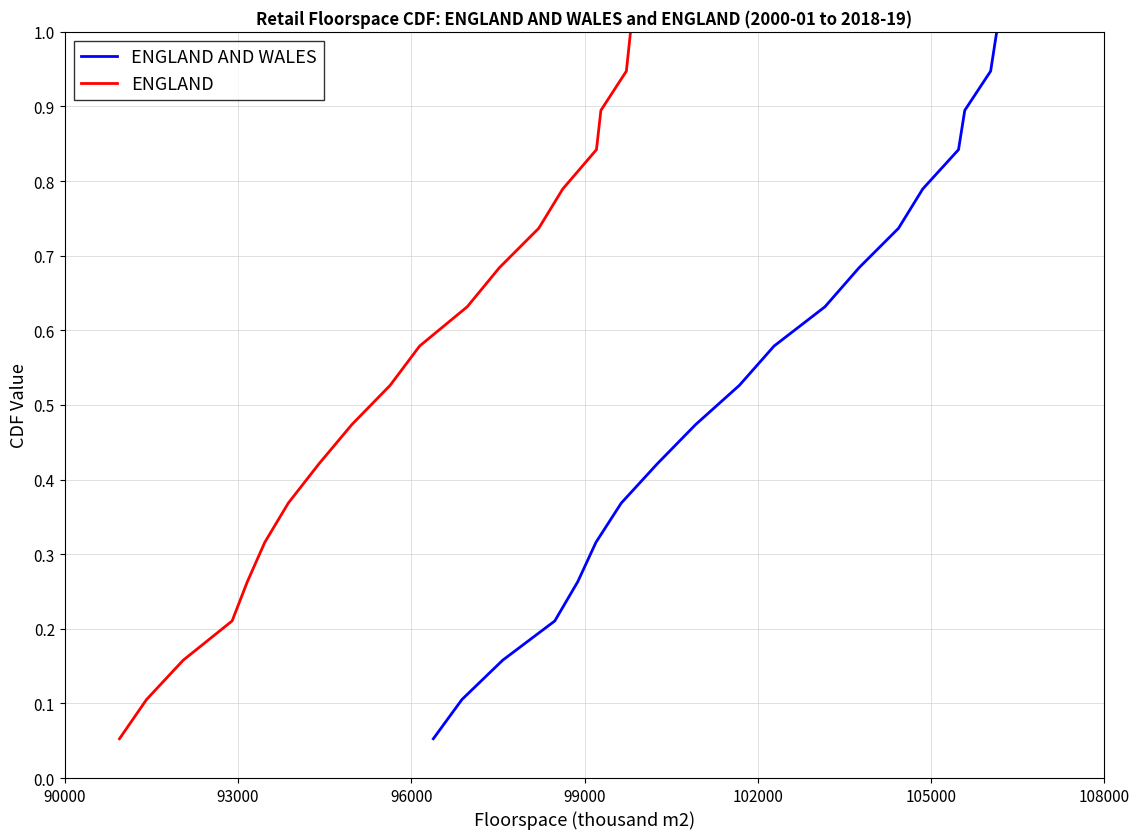

What is the maximum value for ENGLAND AND WALES?

1.0